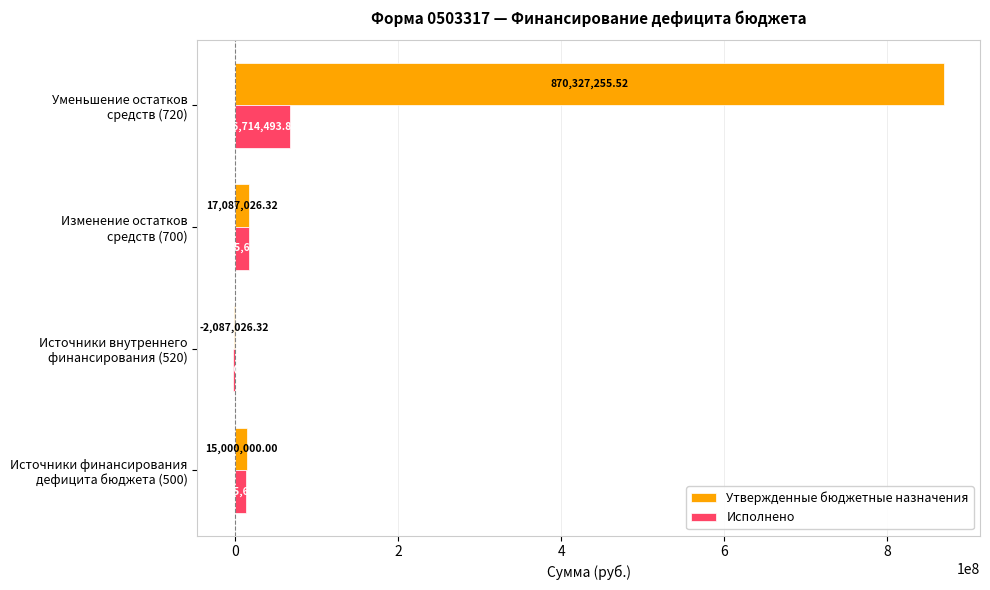

What is the sum of all Утвержденные бюджетные назначения values?

900327255.5